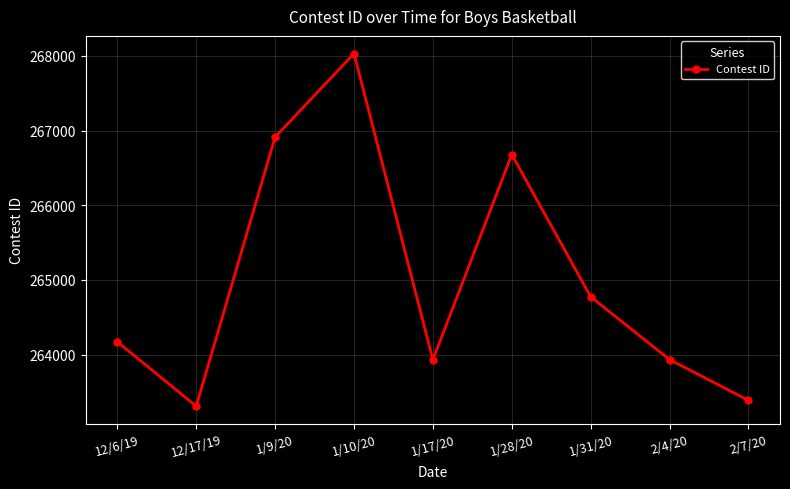

How many distinct data groups are displayed?

1